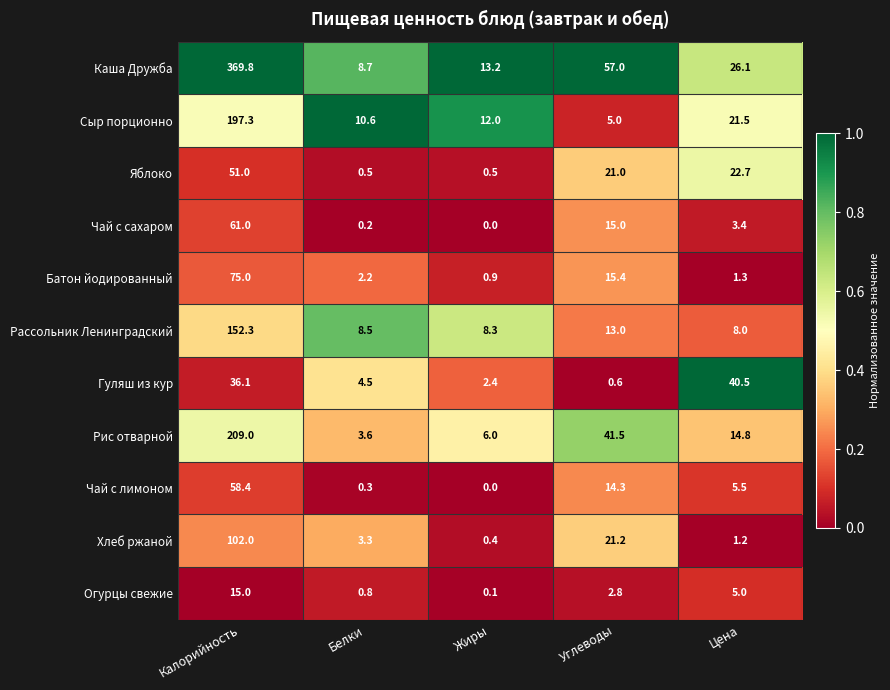

Rank the categories by Чай с лимоном value from lowest to highest.

Жиры, Белки, Цена, Углеводы, Калорийность